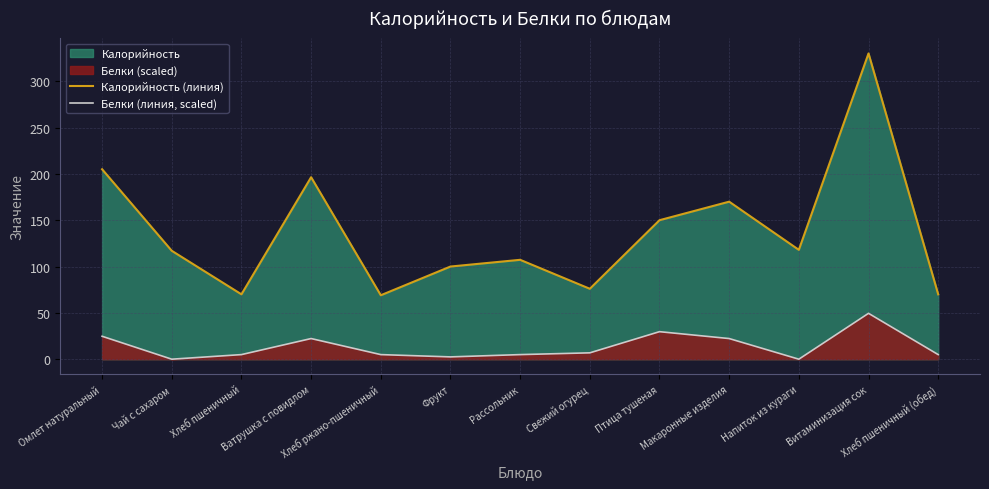

At which category is the sum across all series the highest?

Витаминизация сок